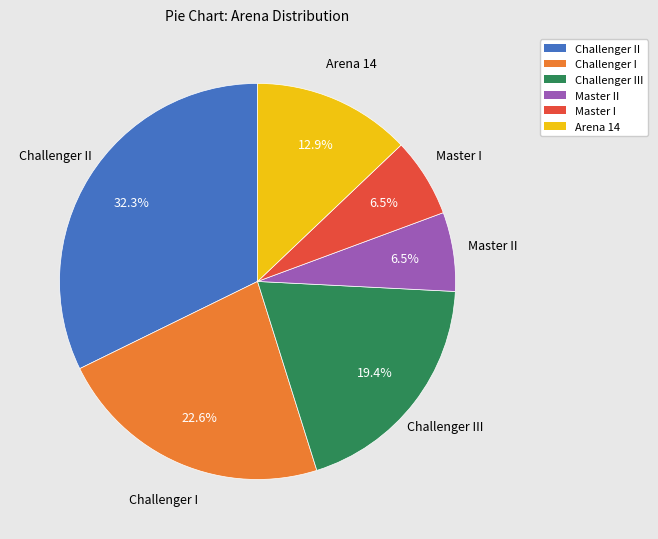

Is Challenger II the majority of the pie?

No